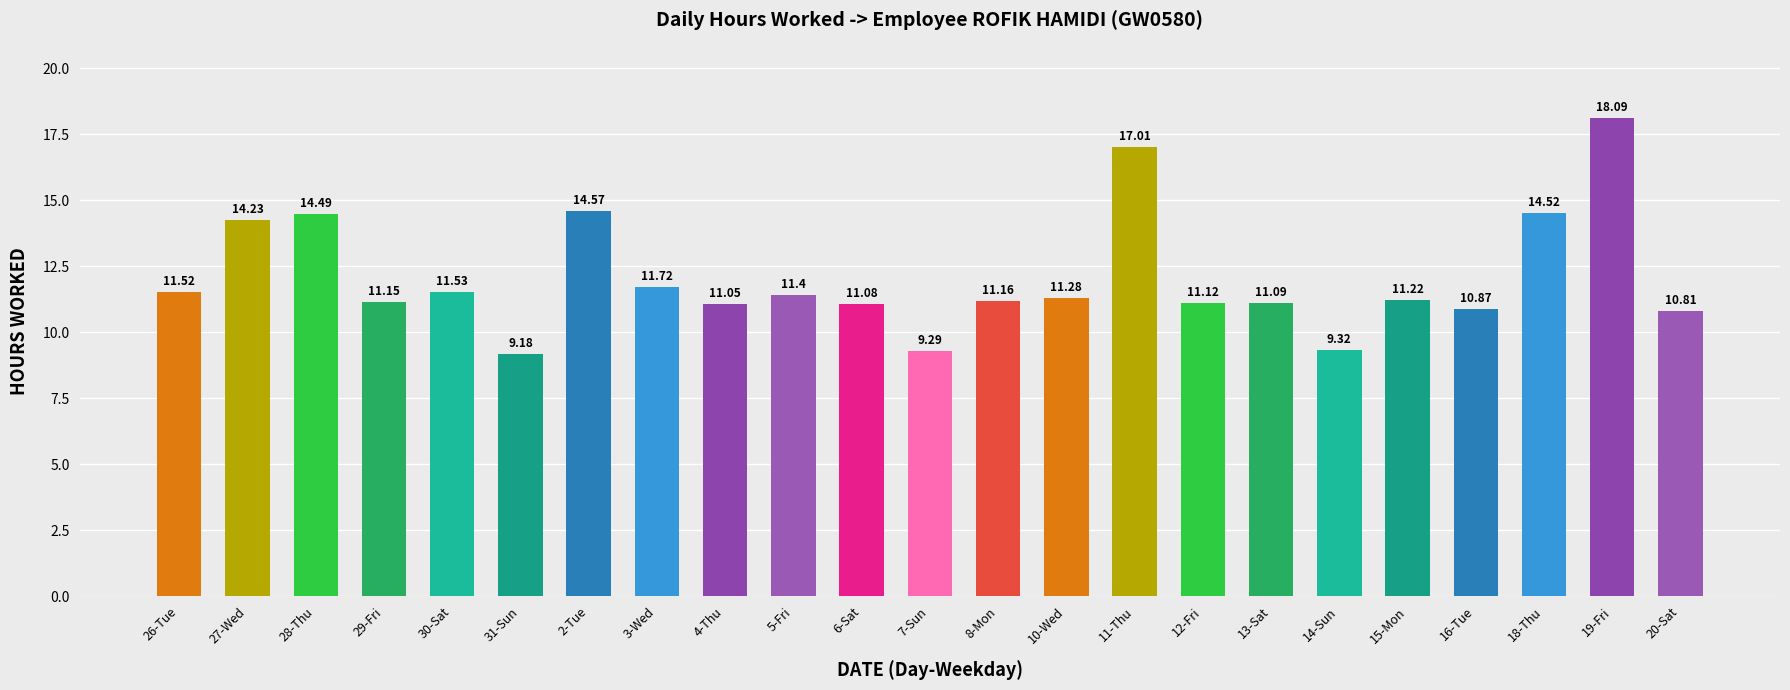

List the labels in order of value, largest first.

19-Fri, 11-Thu, 2-Tue, 18-Thu, 28-Thu, 27-Wed, 3-Wed, 30-Sat, 26-Tue, 5-Fri, 10-Wed, 15-Mon, 8-Mon, 29-Fri, 12-Fri, 13-Sat, 6-Sat, 4-Thu, 16-Tue, 20-Sat, 14-Sun, 7-Sun, 31-Sun